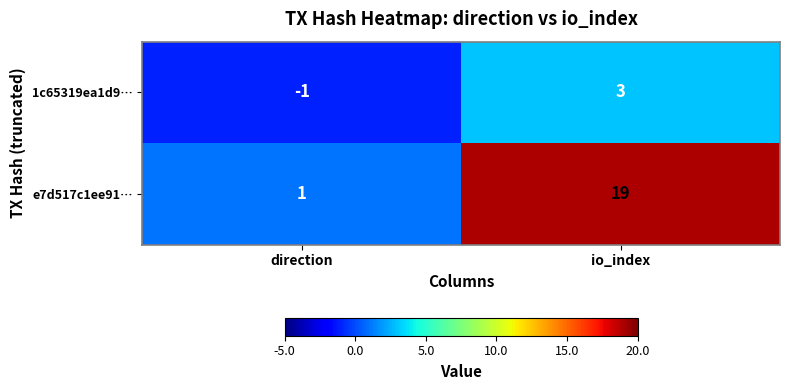

What is the spread (max minus min) of values at io_index?

16